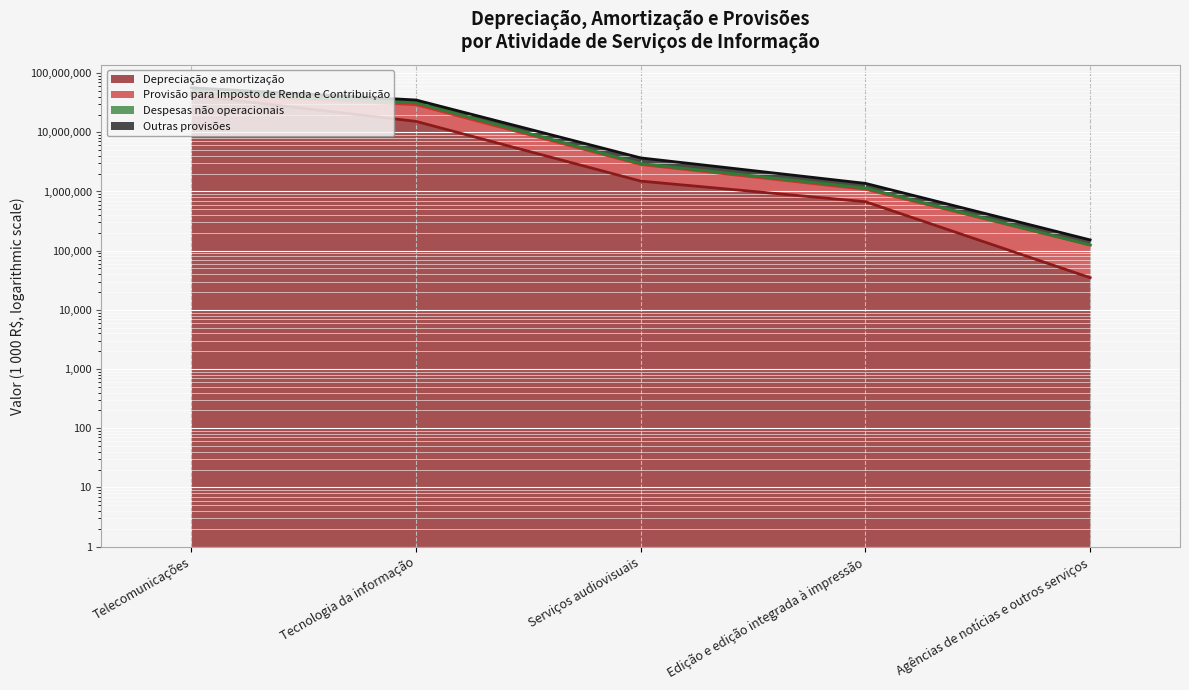

At which label does Despesas não operacionais reach its minimum?

Agências de notícias e outros serviços